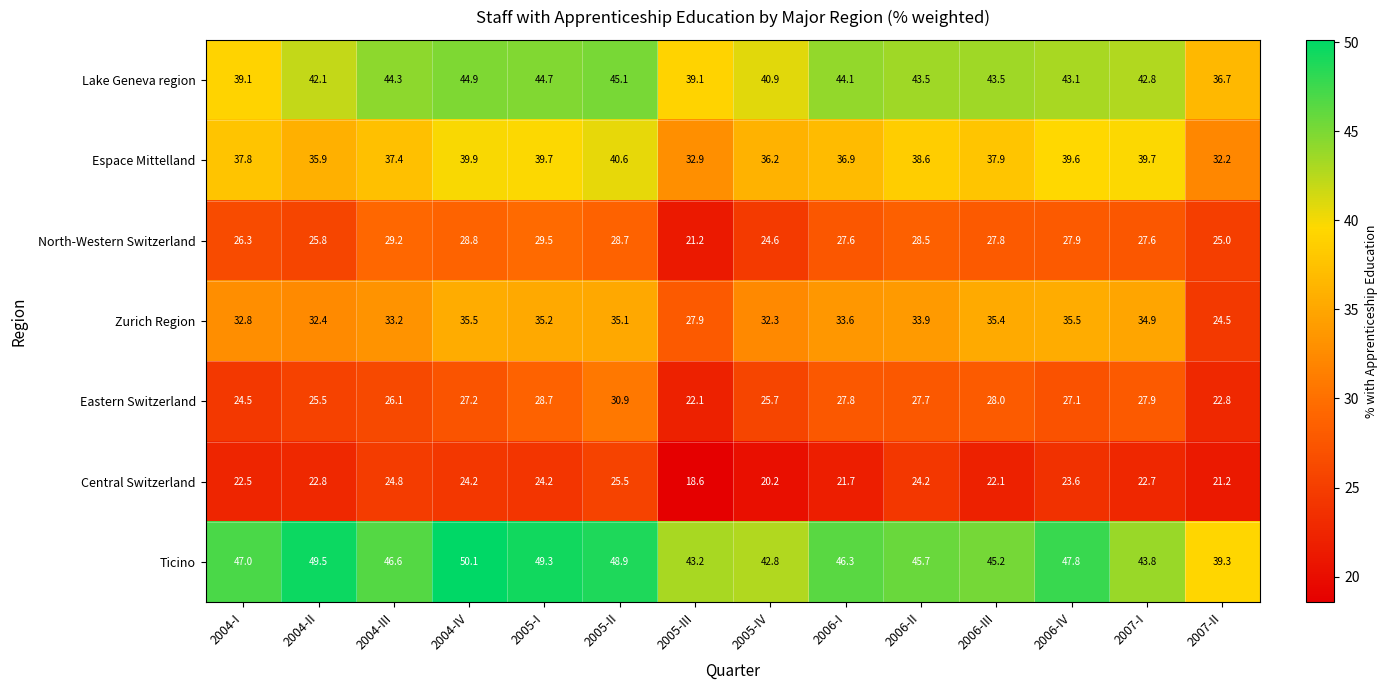

Is it true that Ticino equals 39.3 at 2007-II?

True